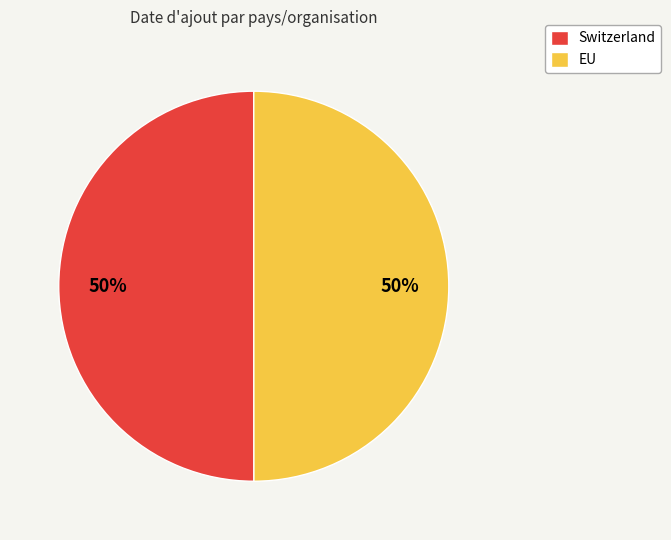

What percentage is the Switzerland slice, to the nearest percent?

50%